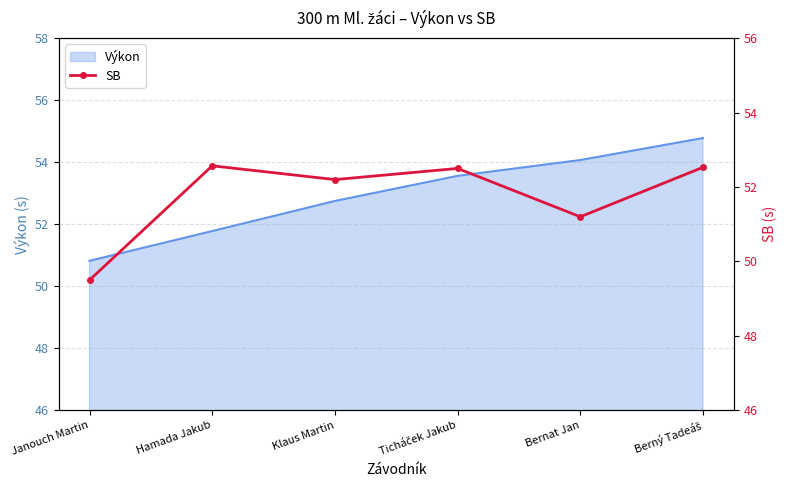

What is the greatest value displayed?

52.6